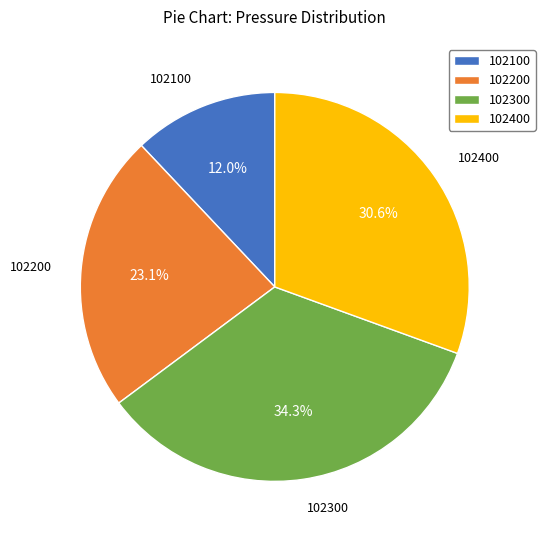

What percentage do 102400 and 102100 together represent?

42.6%